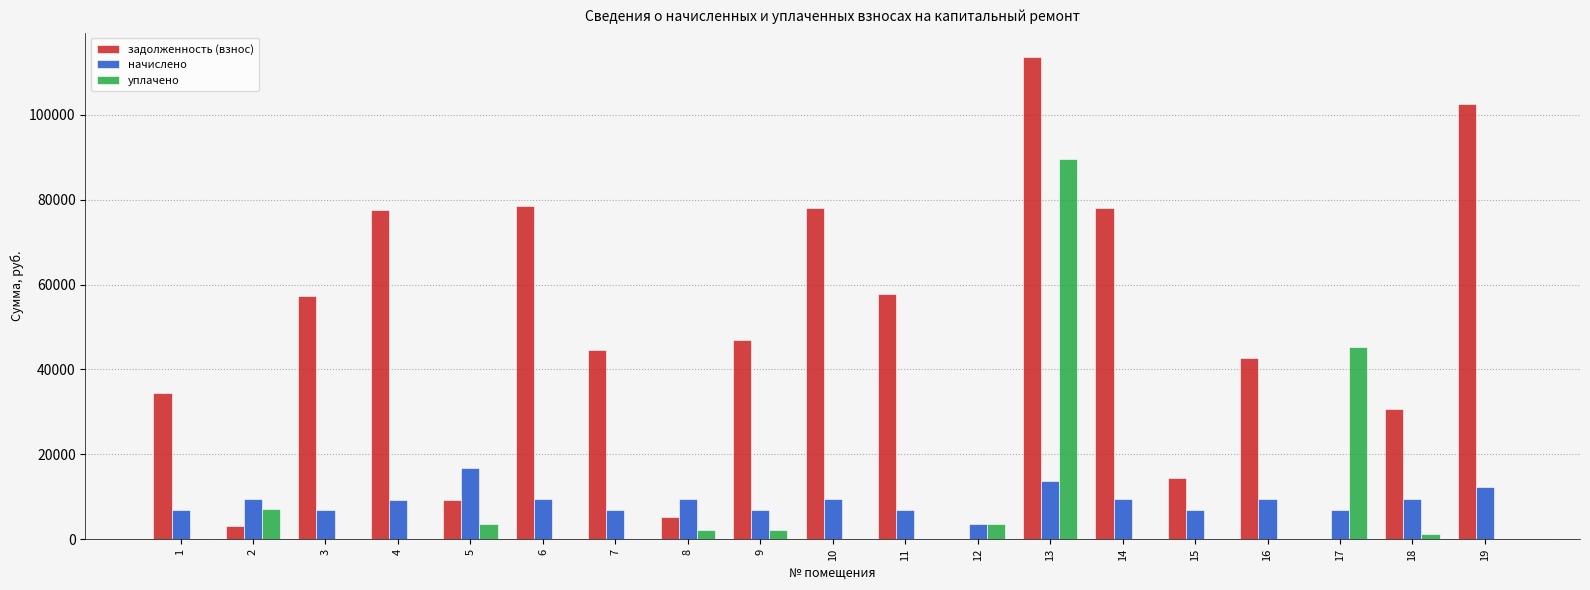

What is the difference between the уплачено values at 9 and 4?

2169.9